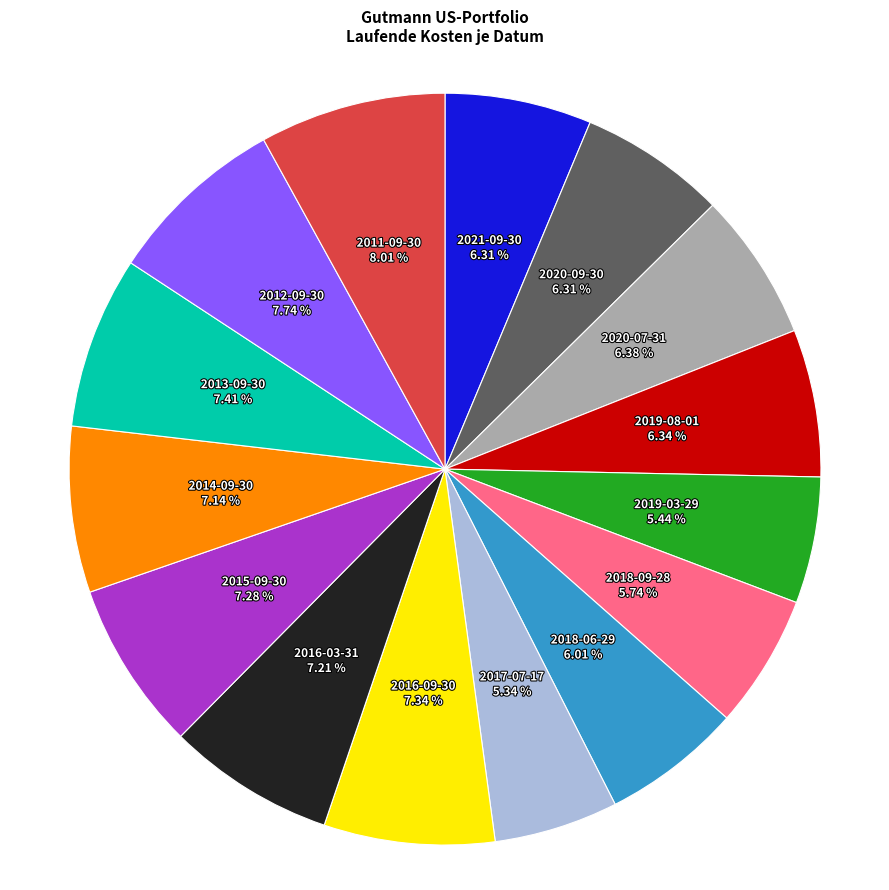

How many segments does this pie chart have?

15